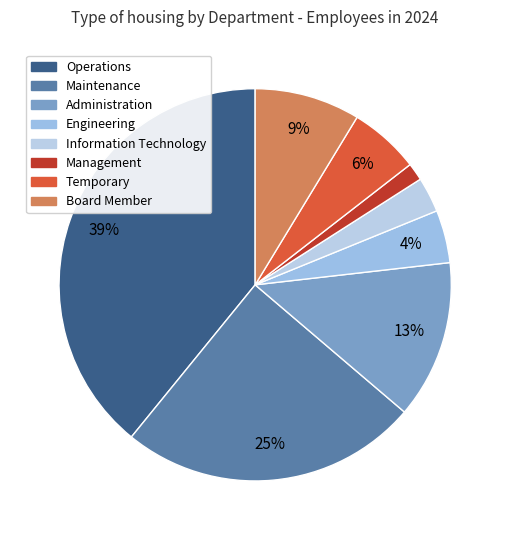

What is the smallest slice in the pie chart?

Management